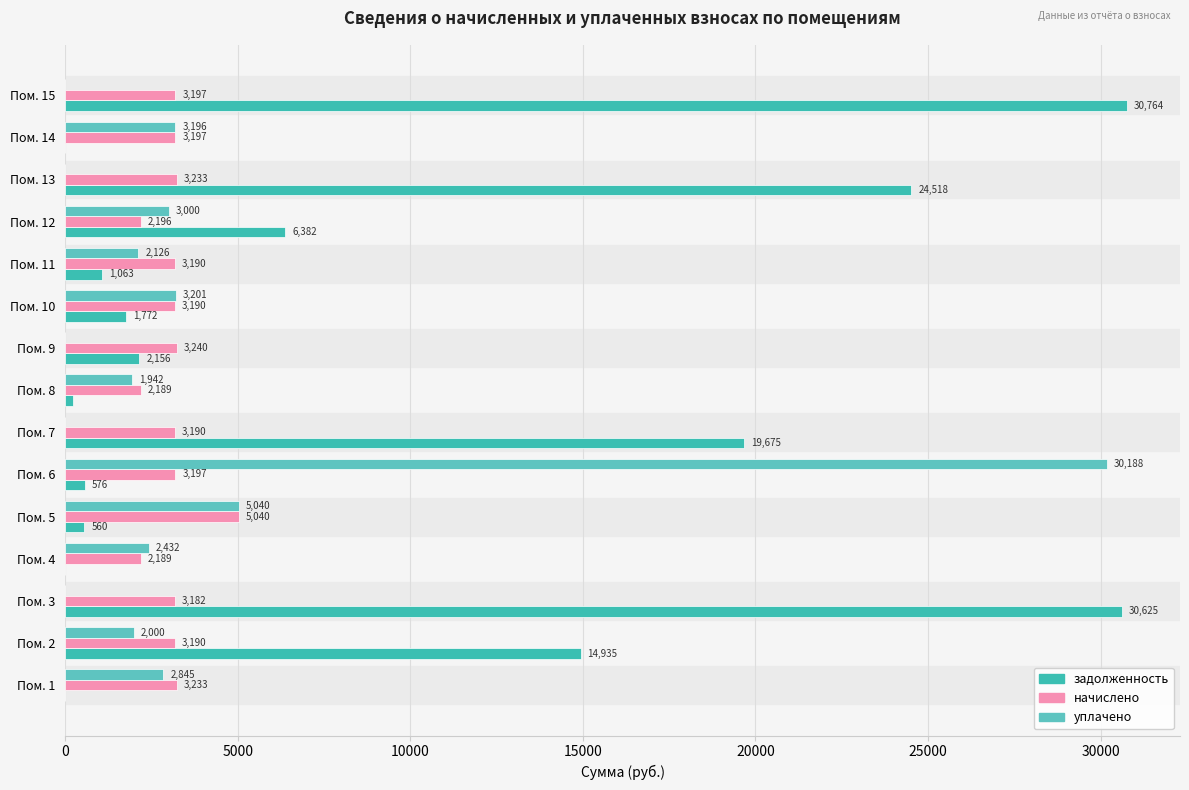

Which category has the highest value across all series?

Пом. 15